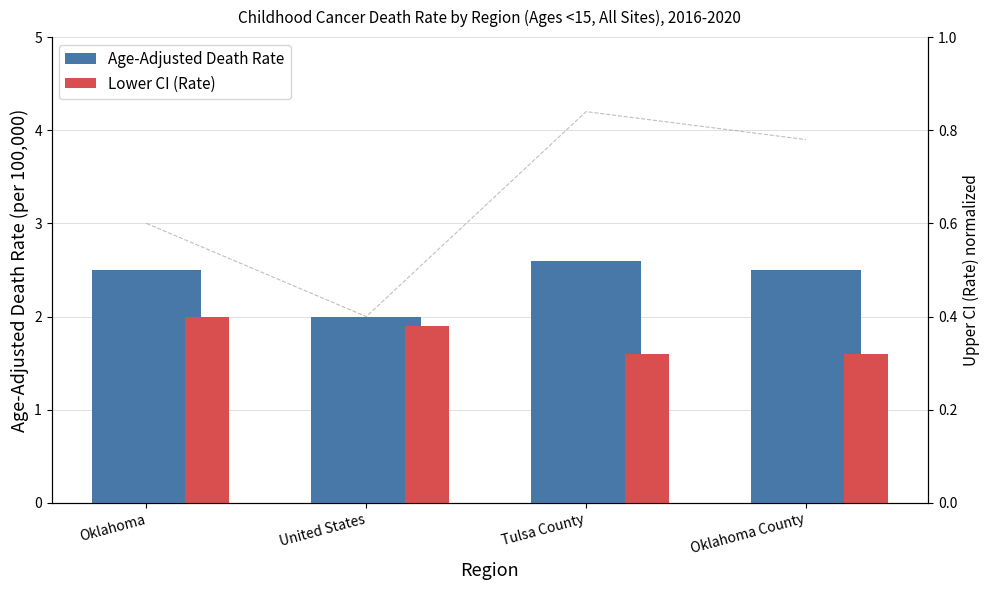

Between Oklahoma and Tulsa County, which series saw the biggest shift?

Lower CI (Rate)